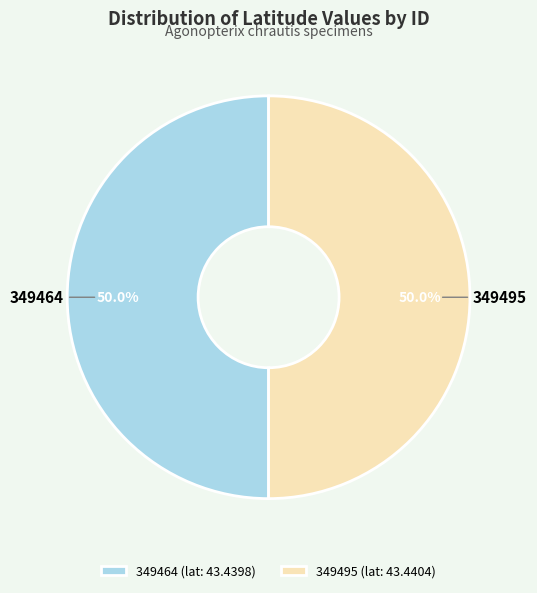

What percentage is NOT represented by 349464?

50.0%